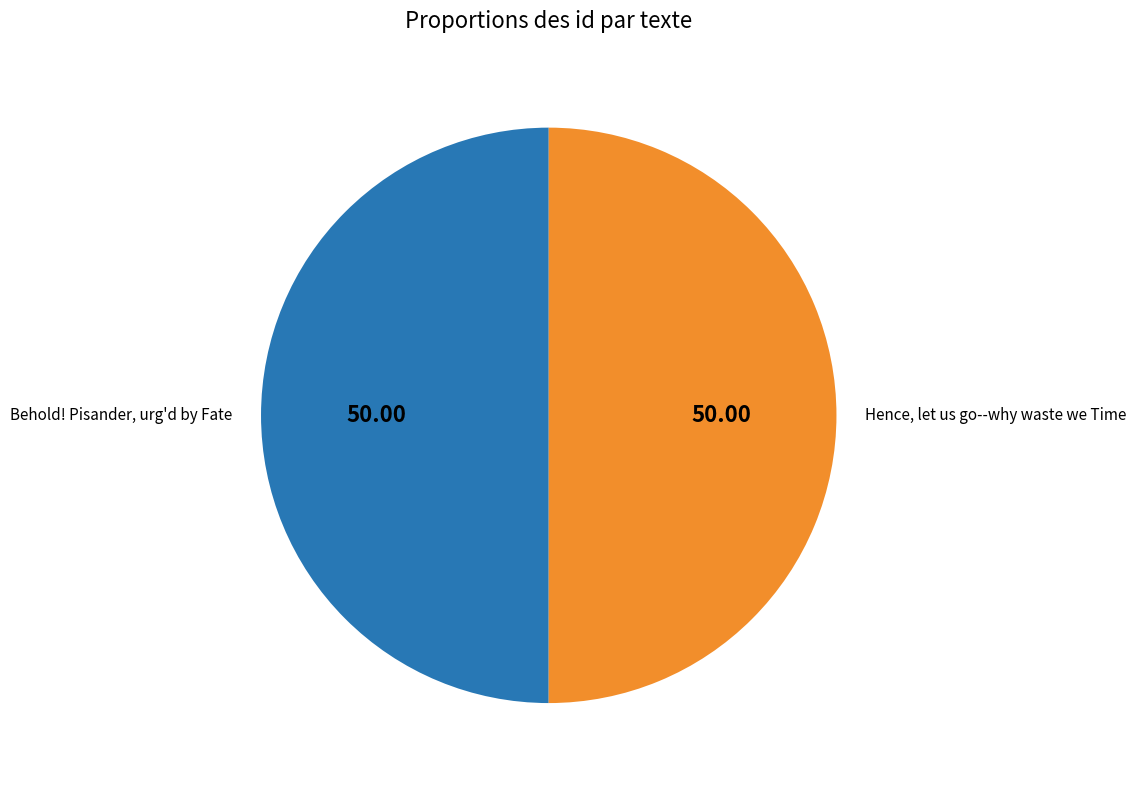

What is the ratio of the value at Behold! Pisander, urg'd by Fate to the value at Hence, let us go--why waste we Time?

1.0